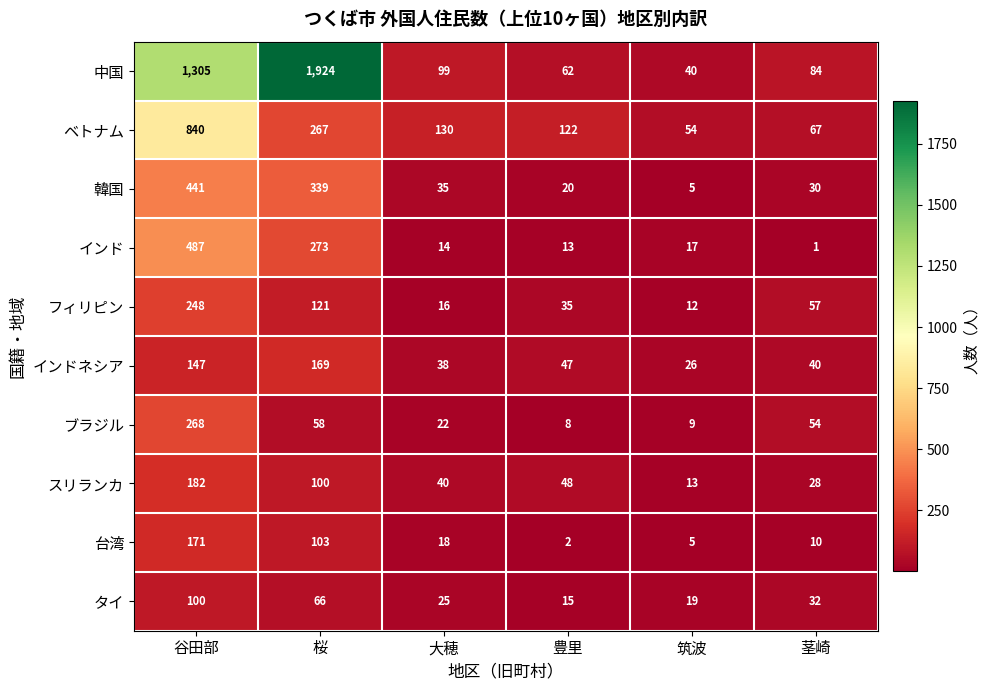

At how many categories does at least one series exceed 597?

2